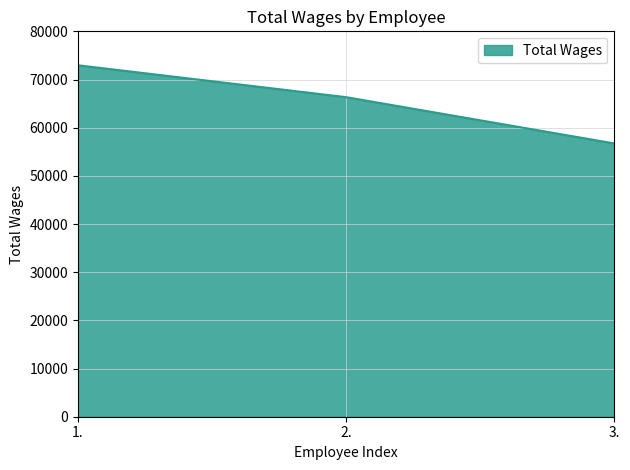

Does the chart display data point markers on the line(s)?

No